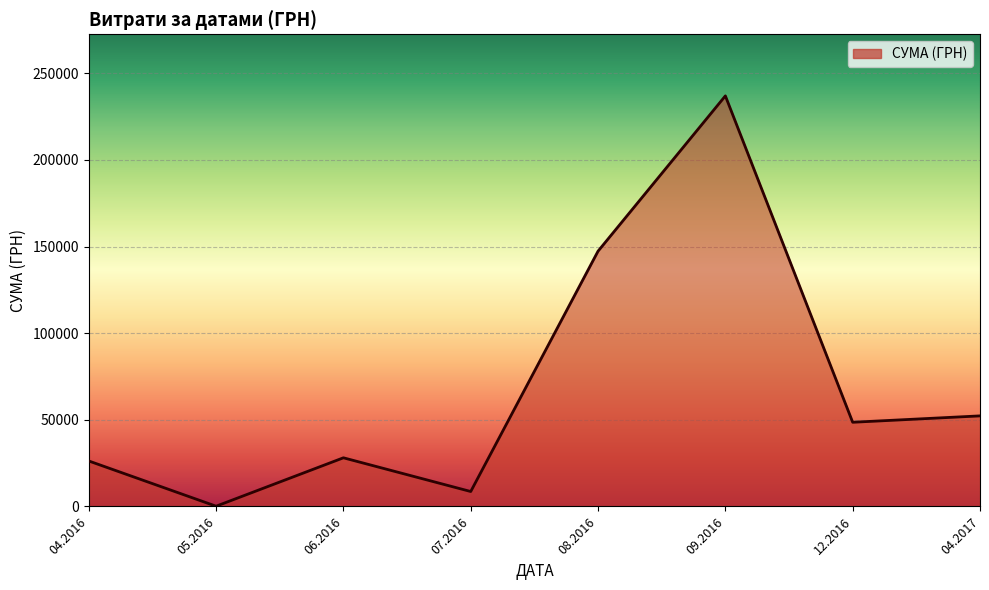

What is the sum of all values?

548247.9